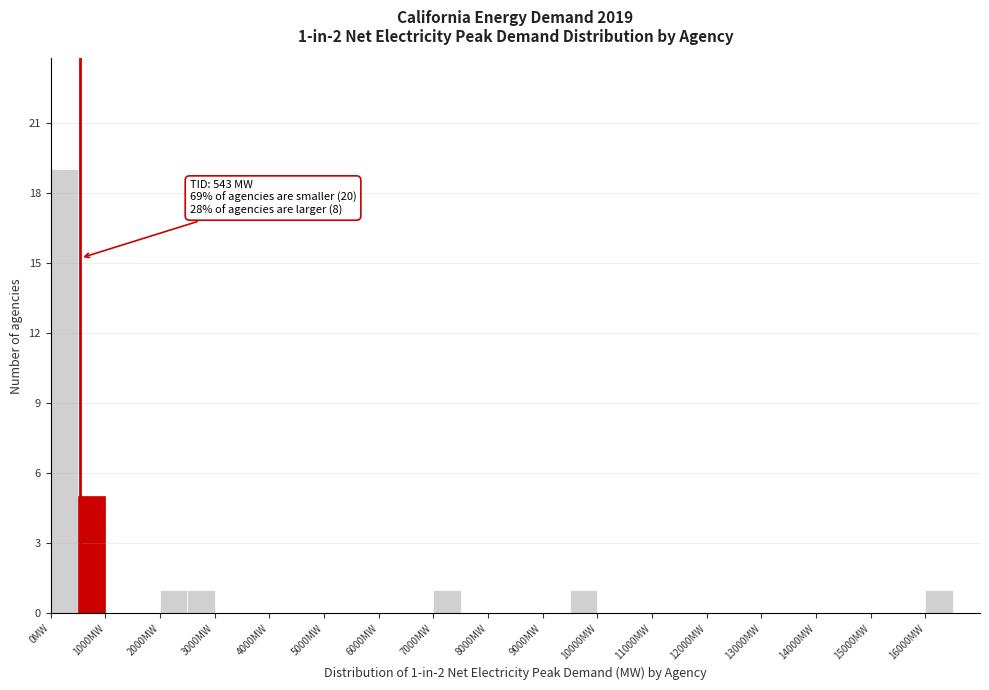

Which range on the x-axis has the tallest bar?

0 to 500